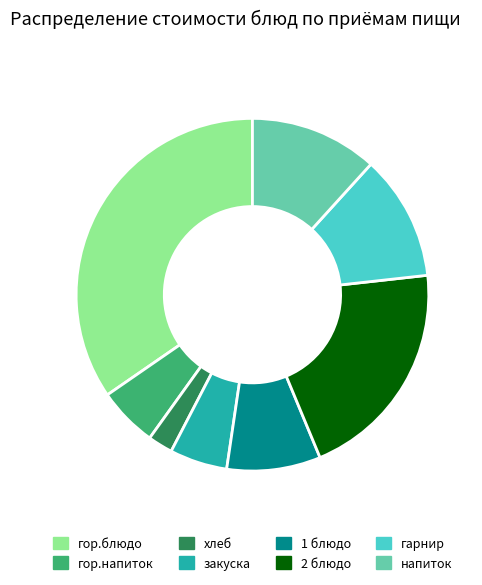

Is there any slice that represents more than half of the pie?

No